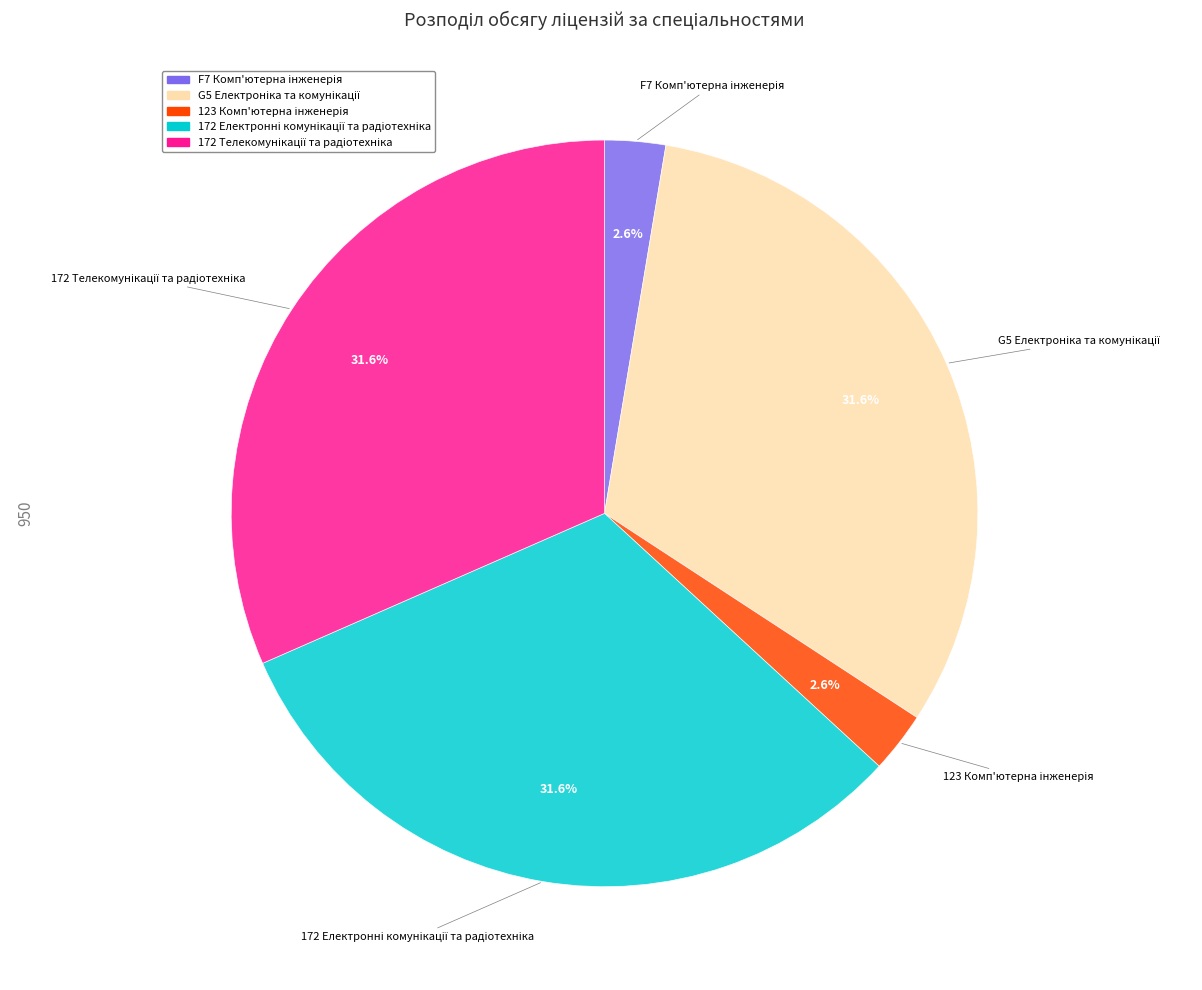

What is the change in value from 123 Комп'ютерна інженерія to 172 Телекомунікації та радіотехніка?

+275